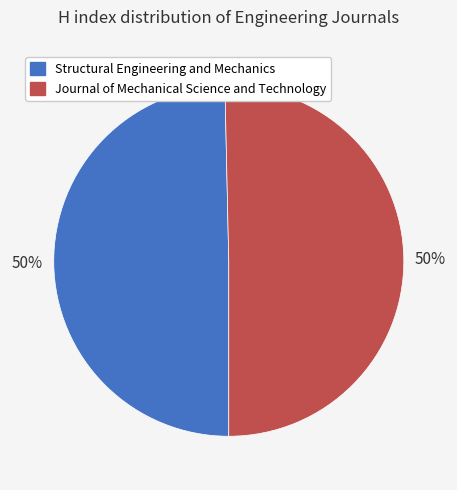

To the nearest percent, what percentage of the pie is Structural Engineering and Mechanics?

50%